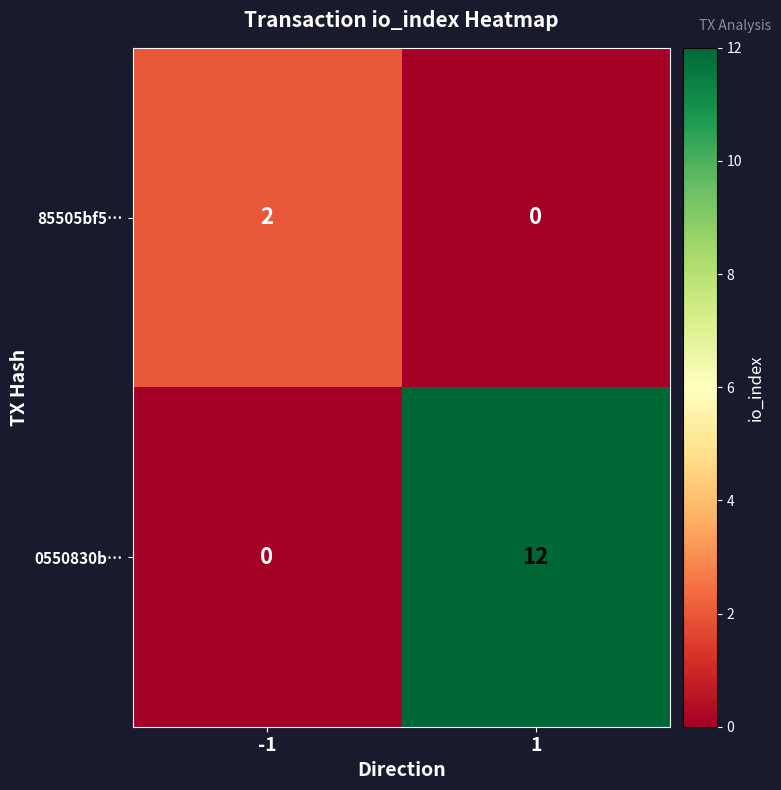

At which category is the sum across all series the highest?

1